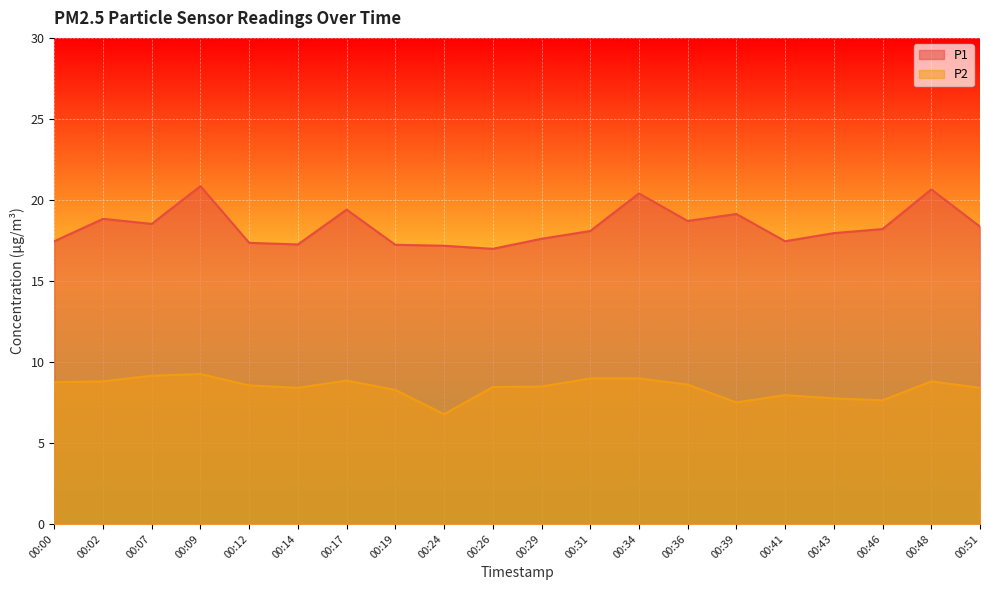

Reading left to right, transcribe all the data shown in this chart.

P1: 17.4	18.8	18.5	20.9	17.4	17.2	19.4	17.2	17.2	17.0	17.6	18.1	20.4	18.7	19.1	17.4	17.9	18.2	20.6	18.4
P2: 8.8	8.8	9.2	9.2	8.6	8.4	8.8	8.3	6.8	8.4	8.5	9.0	9.0	8.6	7.5	8.0	7.8	7.6	8.8	8.4